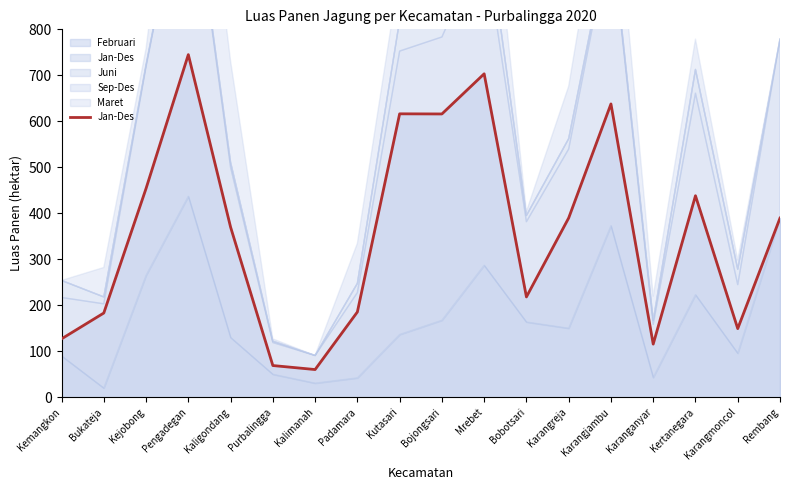

What is the difference between the values at Karangmoncol and Bukateja?

33.9